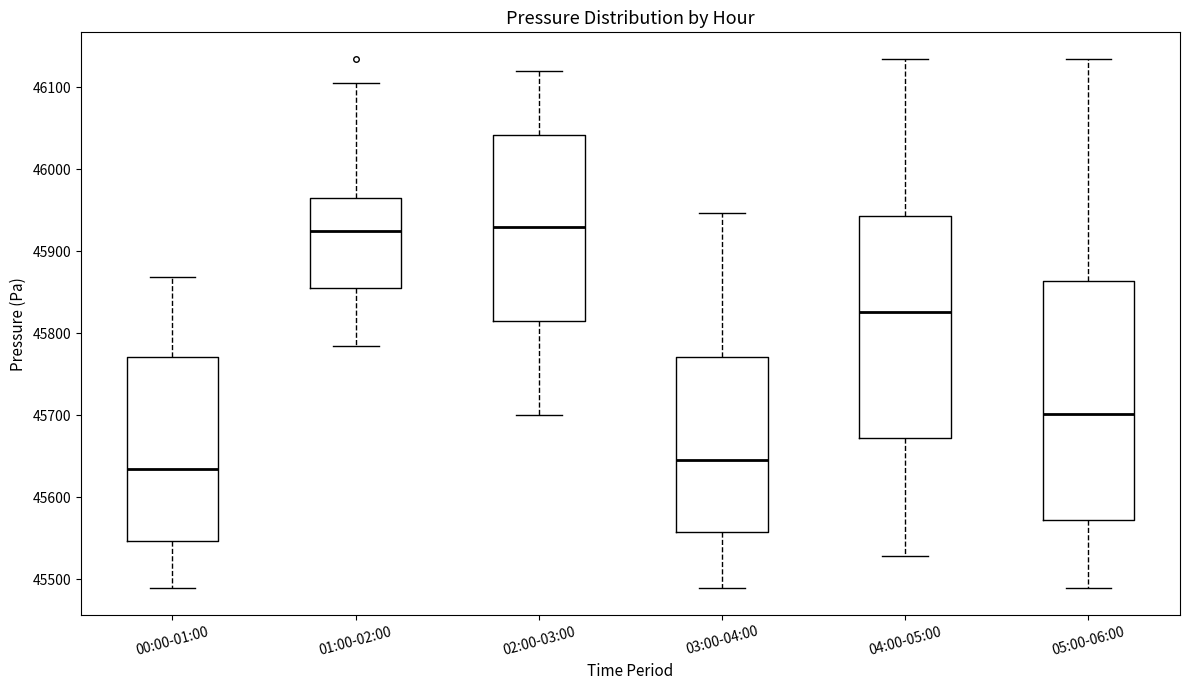

Where is the lower edge of the box for 00:00-01:00 on the y-axis? The values are not printed on the chart, so give them approximately, as read against the axis.

45550